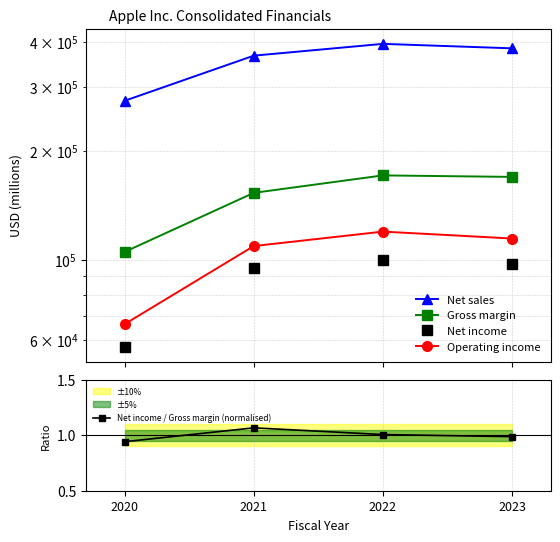

Which series changed the most between 2020 and 2021?

Net sales